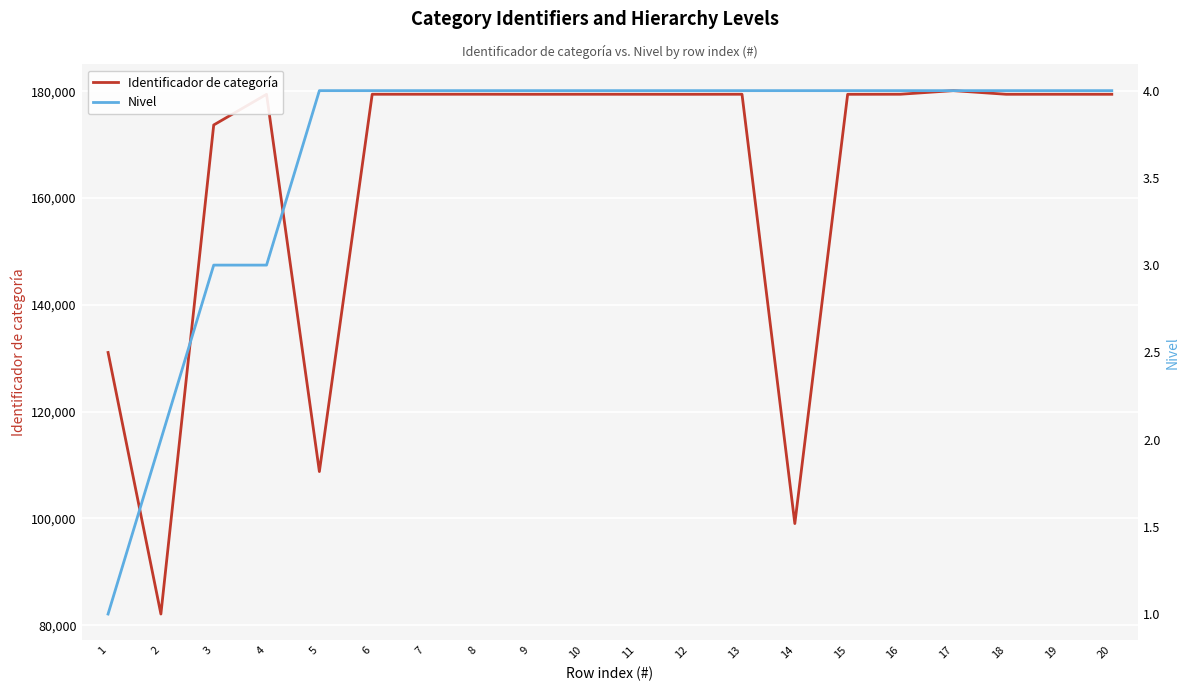

Which series has the largest total across all categories?

Identificador de categoría